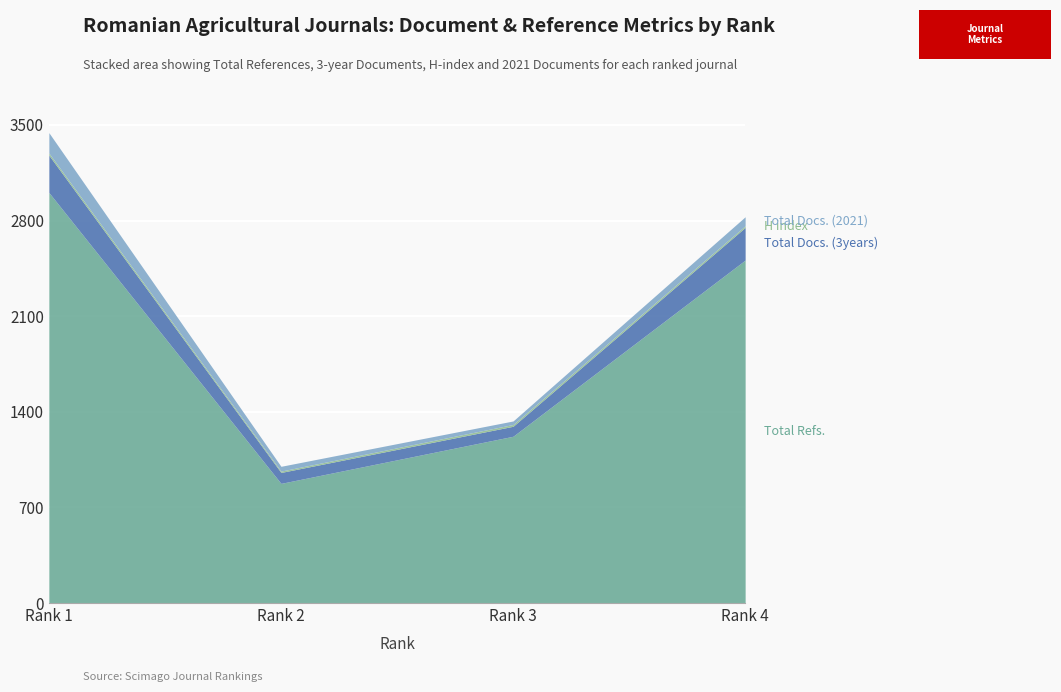

True or false: Total Docs. (2021) and Total Docs. (3years) cross at least once.

False